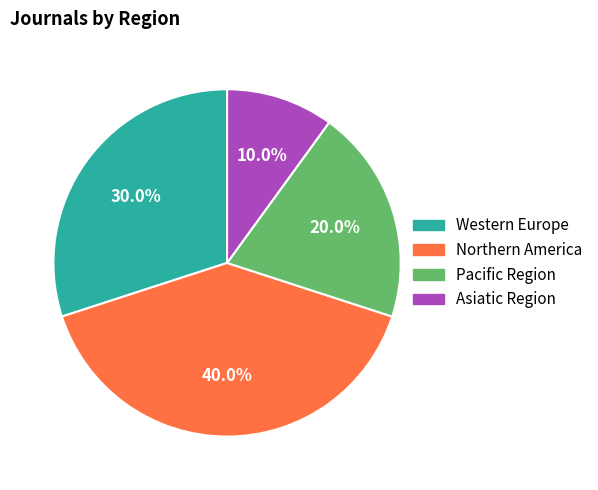

The Asiatic Region slice represents 22% of the pie. True or false?

False